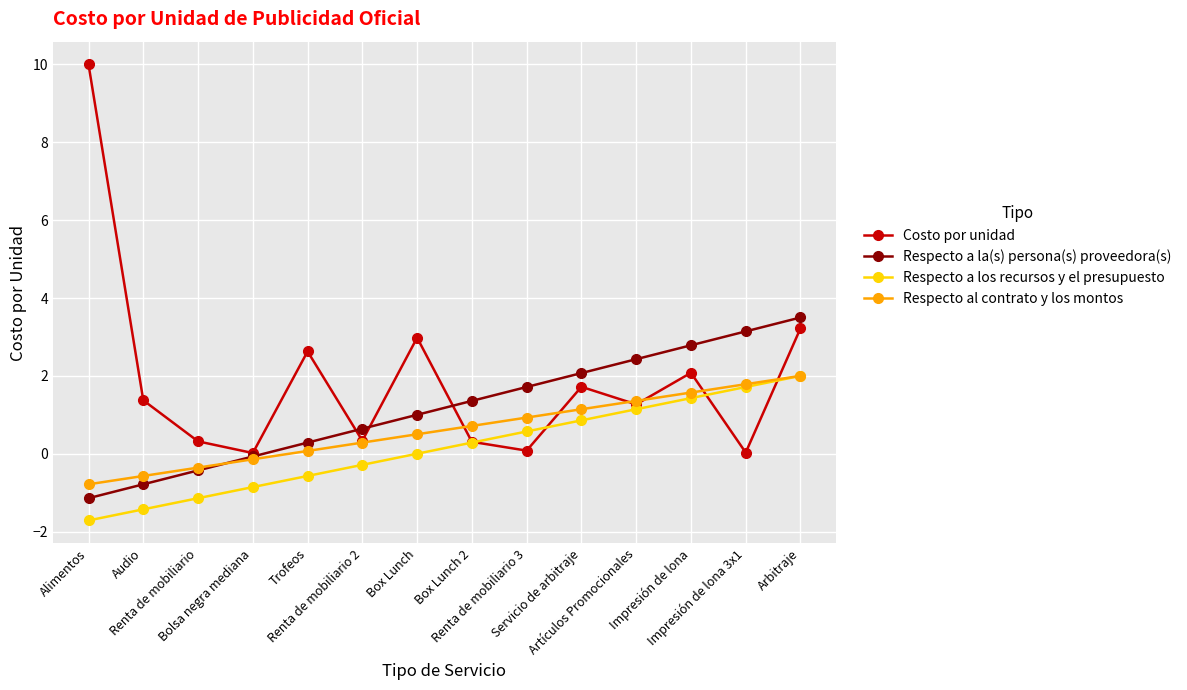

At which label does Respecto a los recursos y el presupuesto reach its minimum?

Alimentos